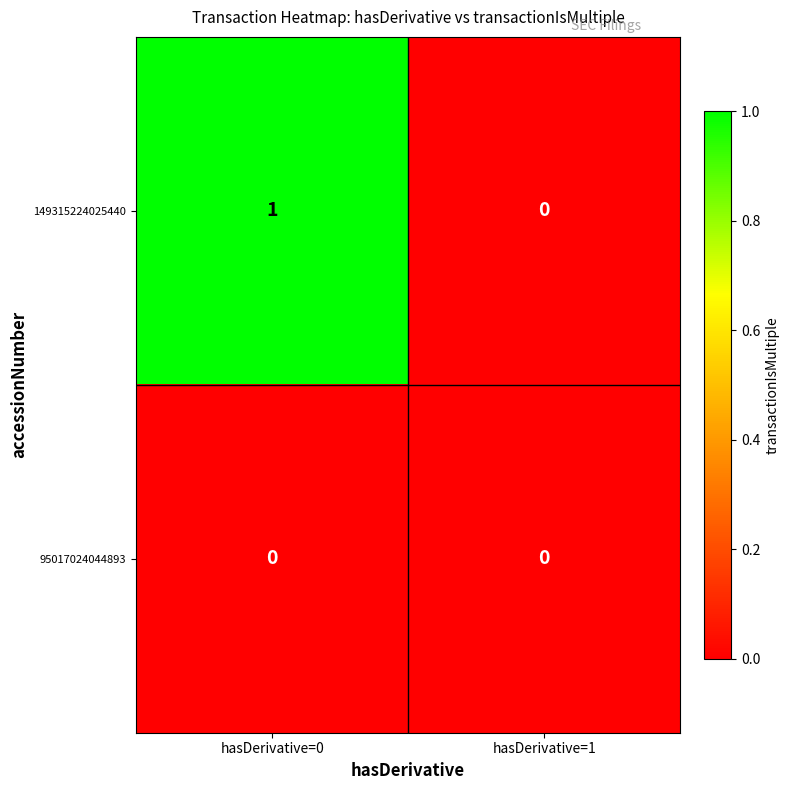

Rank the series by their maximum value, from highest to lowest.

149315224025440, 95017024044893